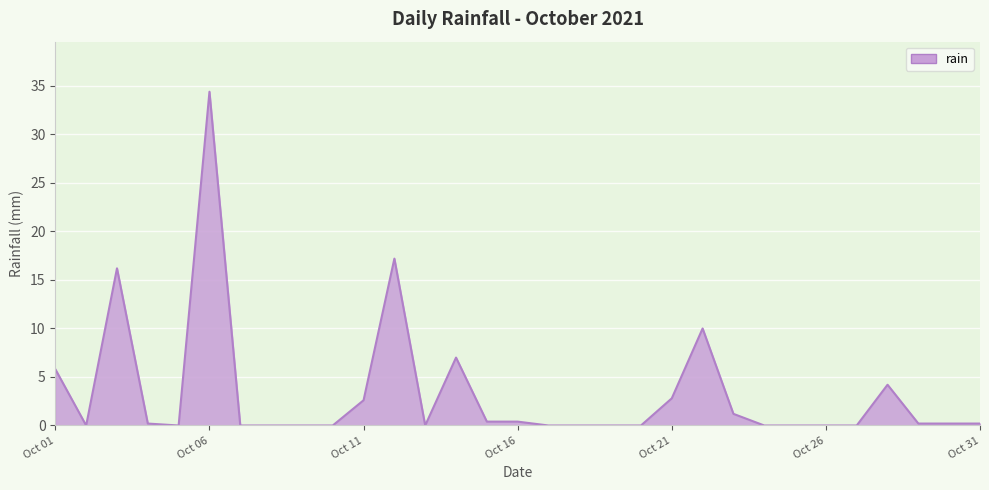

What is the maximum value shown in the chart?

34.4